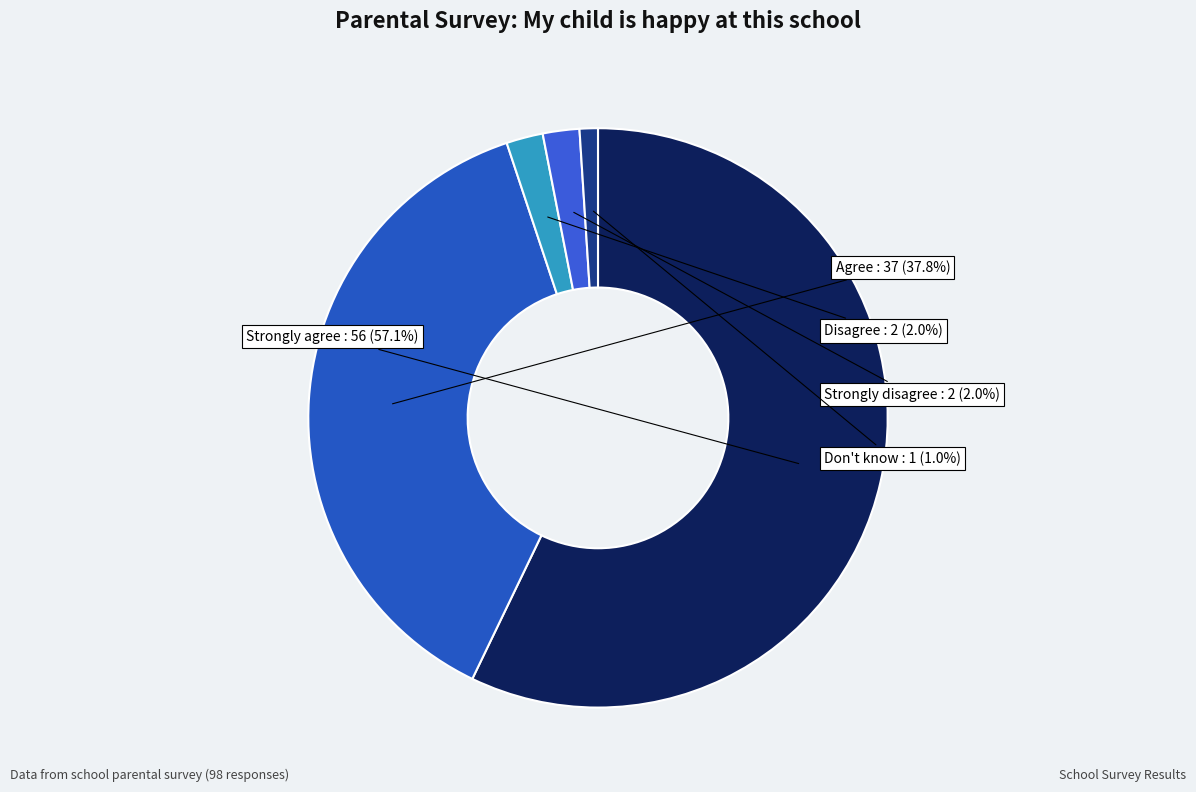

To the nearest percent, what is the average slice percentage?

20%